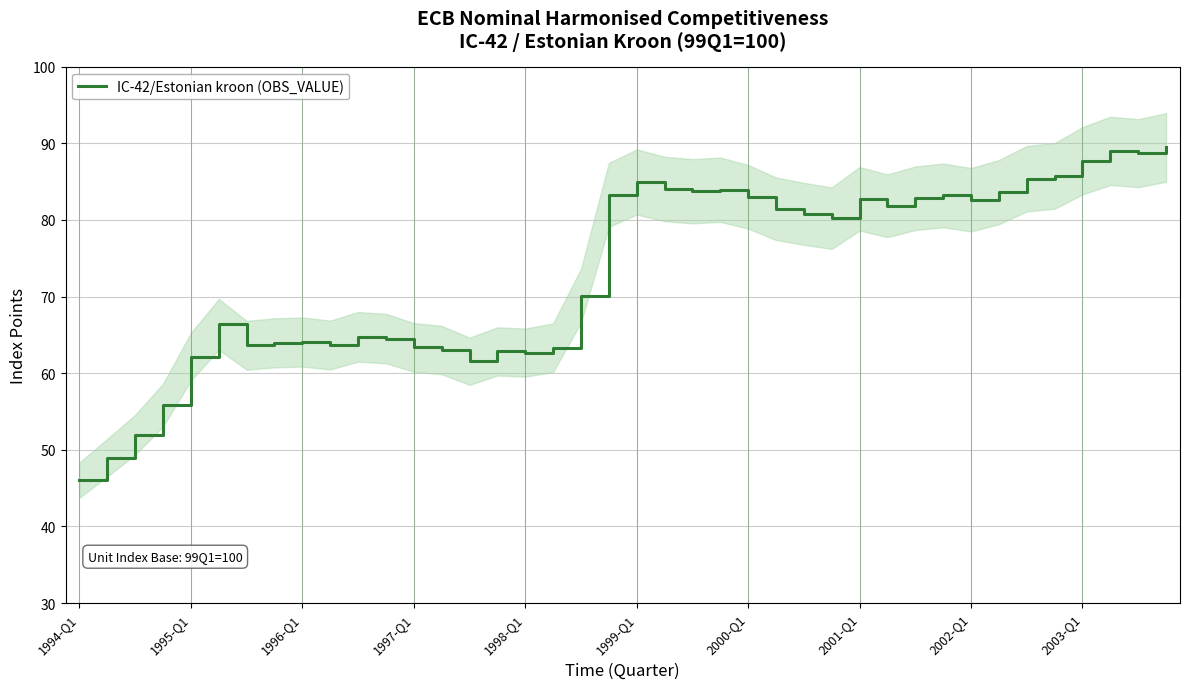

What is the maximum value for IC-42/Estonian kroon (OBS_VALUE)?

89.4